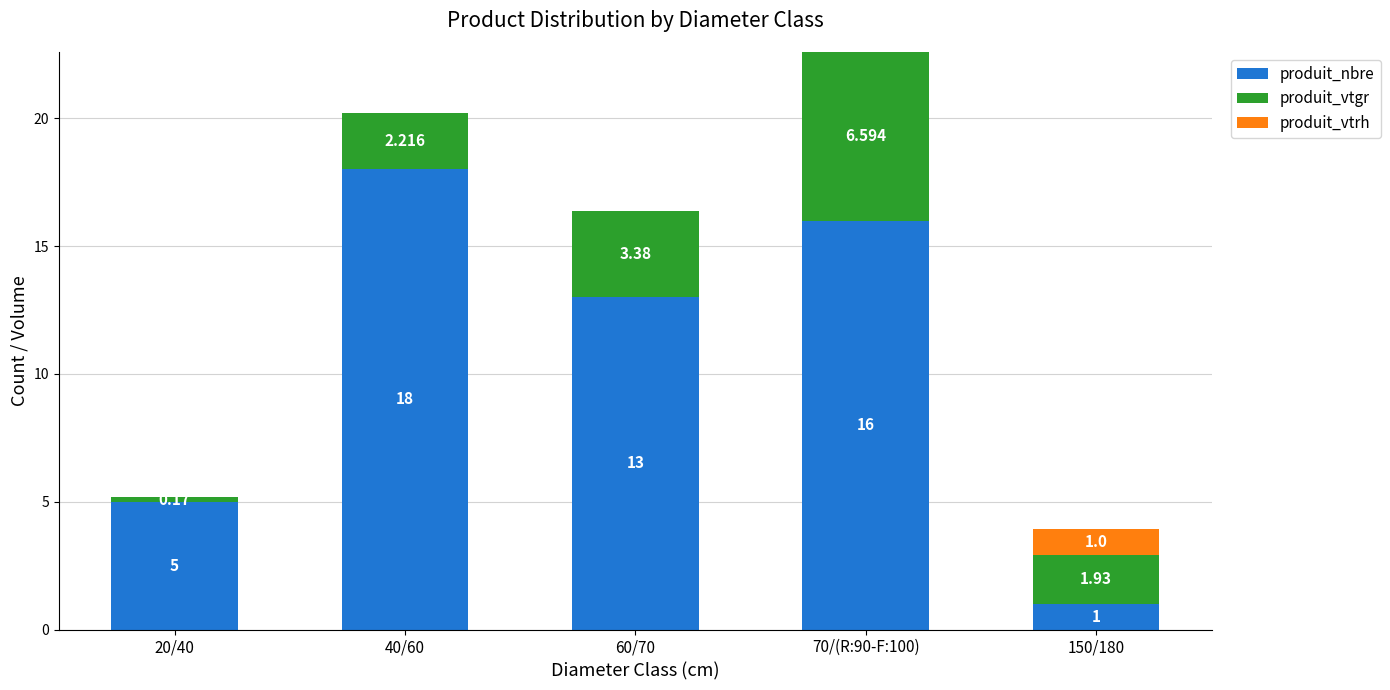

What is the average value of the produit_vtrh series?

0.2